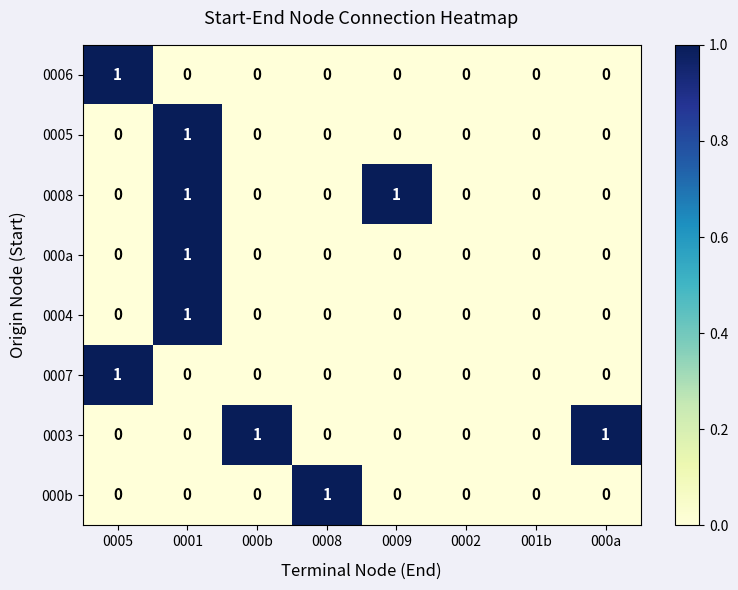

Which category has the highest value in the 0007 series?

0005